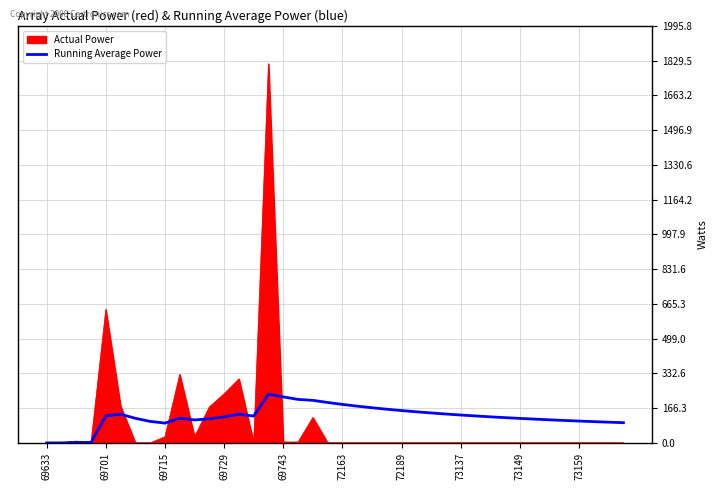

What is the highest value of the Running Average Power series?

233.6